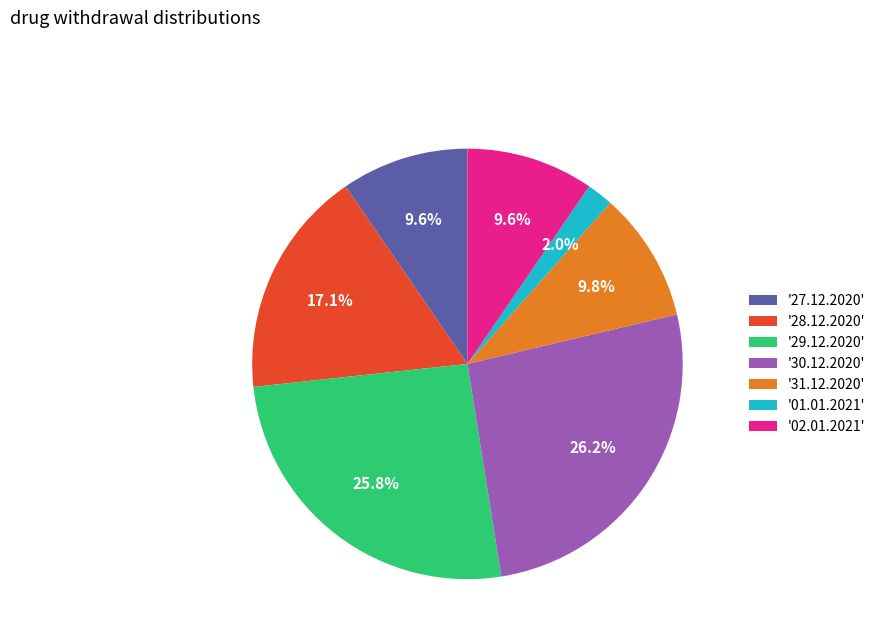

Which has a higher value, '29.12.2020' or '28.12.2020'?

'29.12.2020'